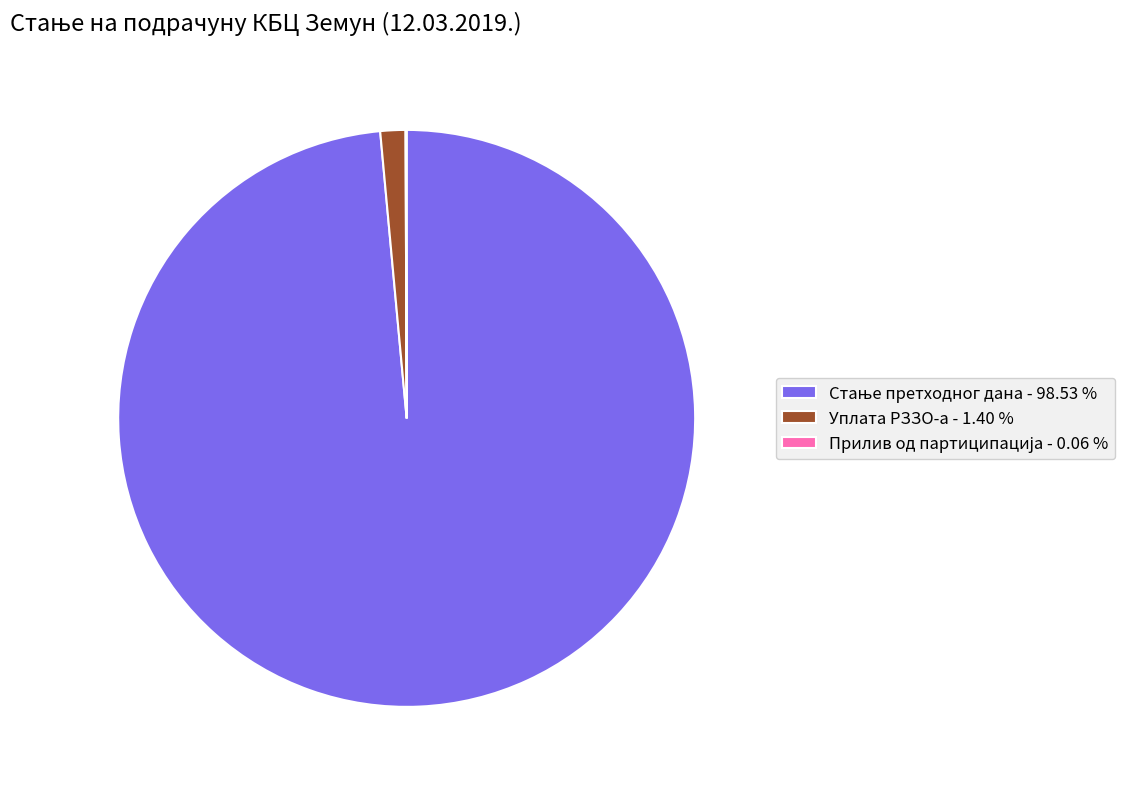

Is there any slice that represents more than half of the pie?

Yes